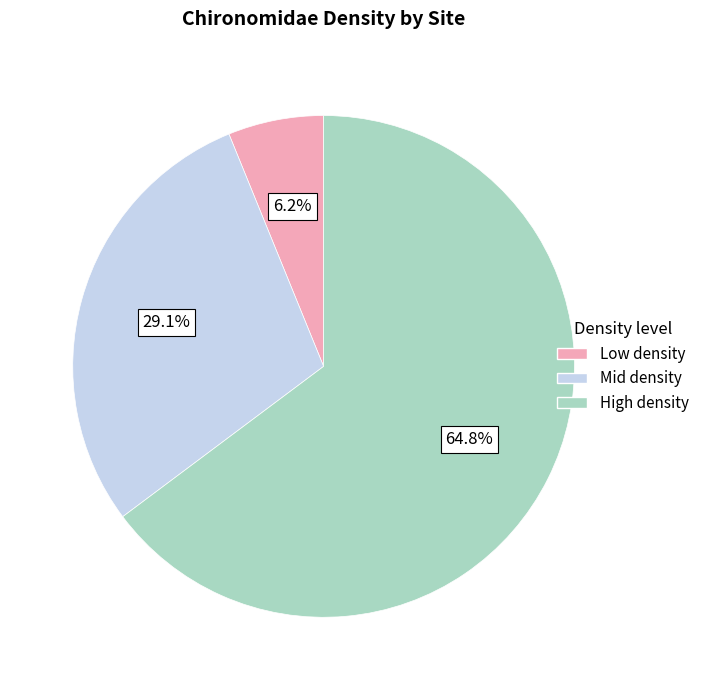

Combined, do Low density and High density account for over 50%?

Yes